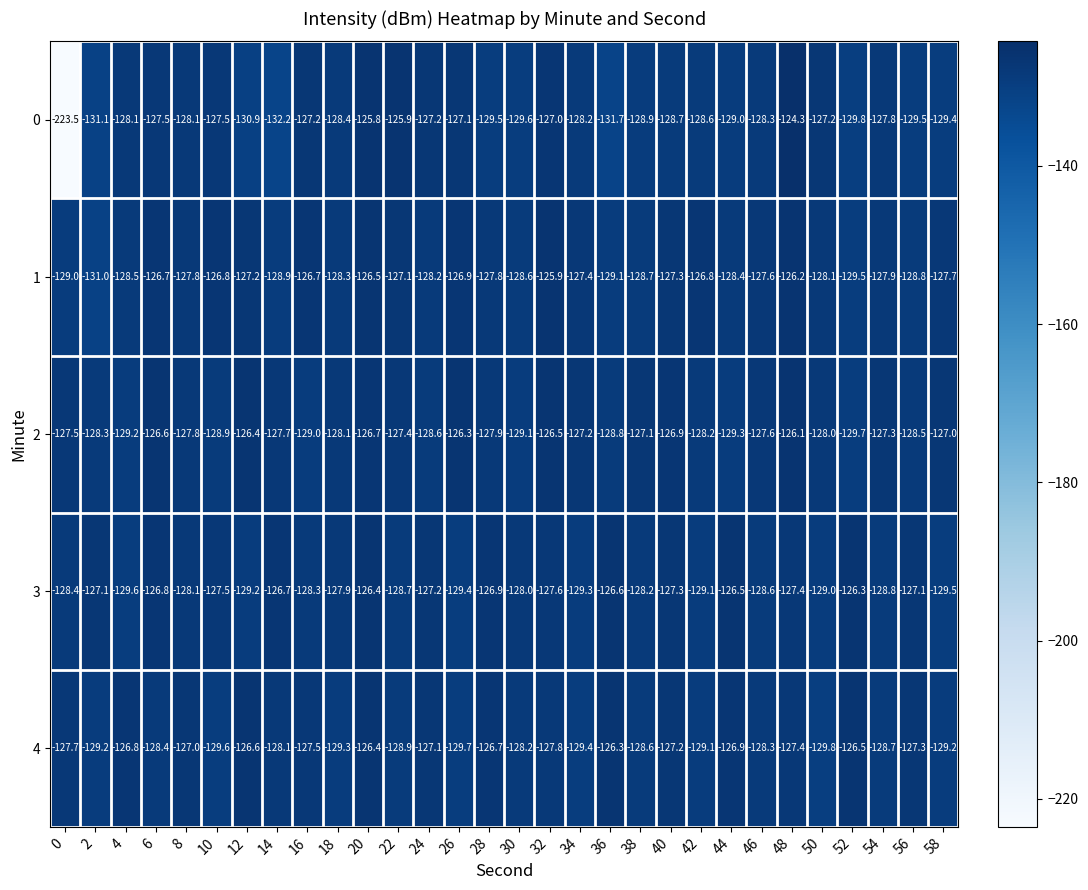

Is it true that 1 equals -63.6 at 12?

False